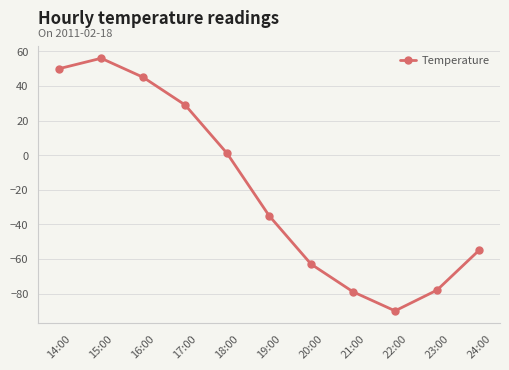

Does the chart have visible grid lines?

Yes